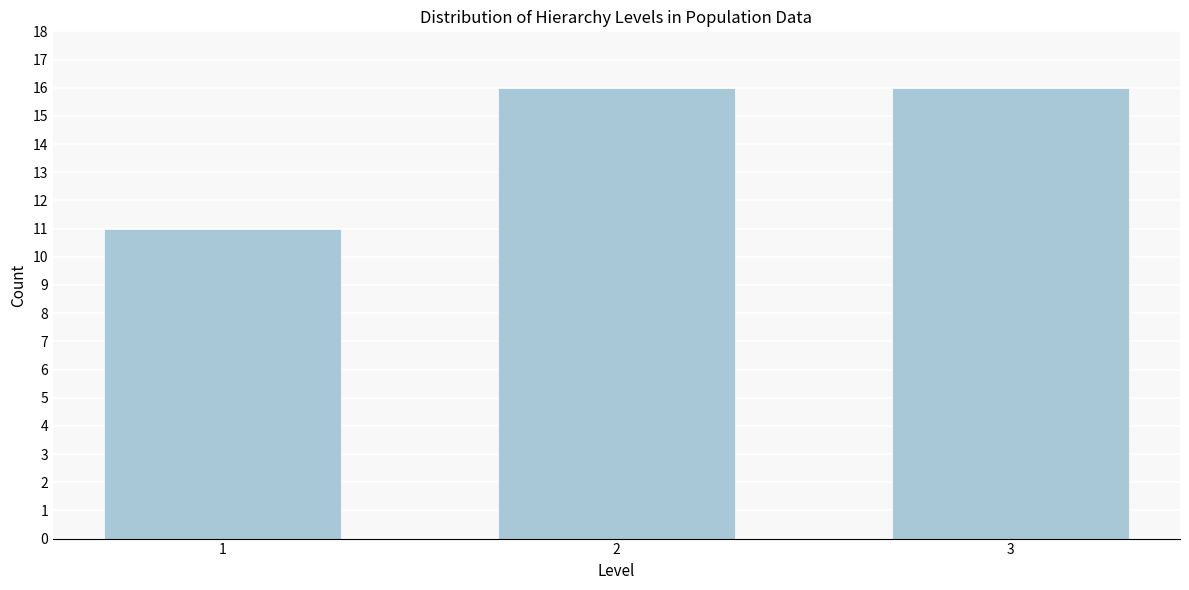

Reading left to right, list all the values displayed in this chart.

11	16	16